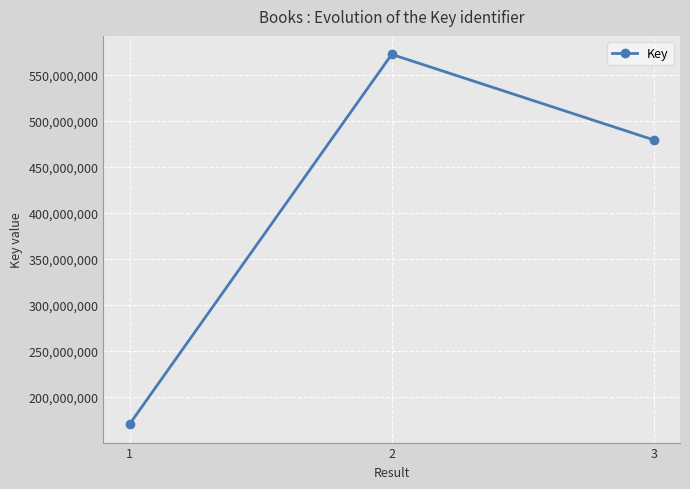

Is it true that the value at 3 is 644466933?

False